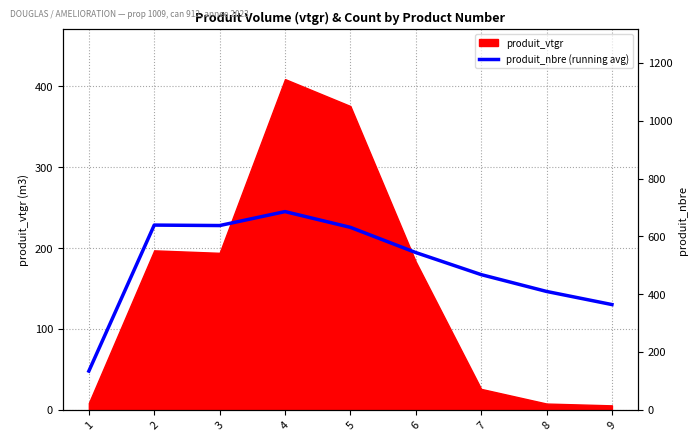

Reading right to left, what are all the values shown in this chart?

130.1	146.3	167.1	194.4	225.5	245.0	227.8	228.3	47.9